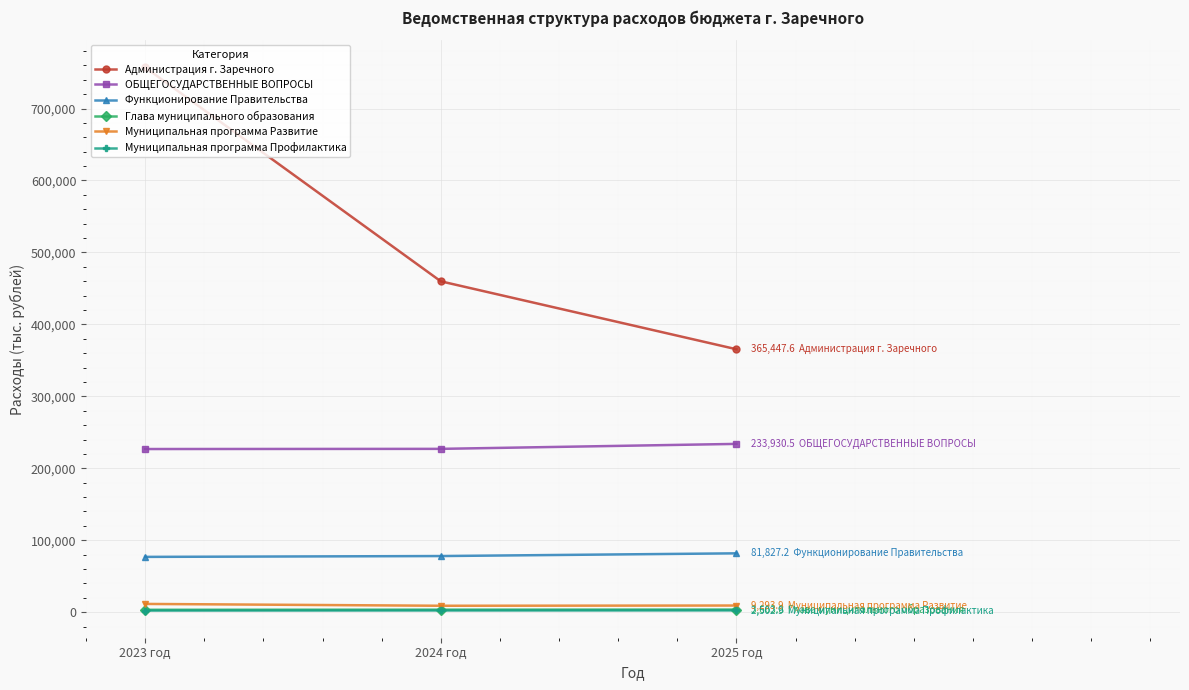

What is the sum of the Муниципальная программа Профилактика values at 2023 год and 2024 год?

4711.6